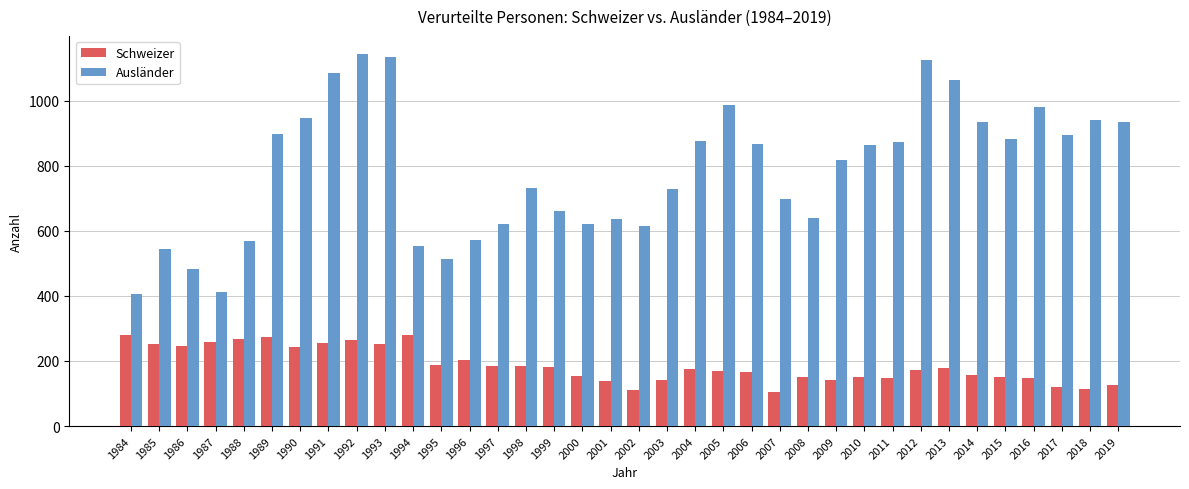

What is the value of the Ausländer bar at the 12th from the left?

514